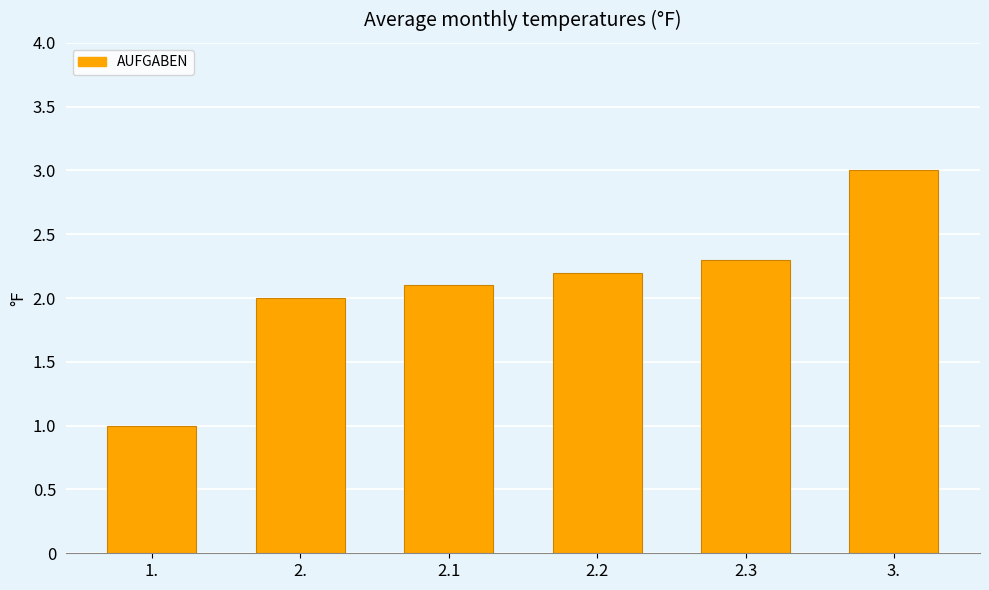

How many distinct data groups are displayed?

1